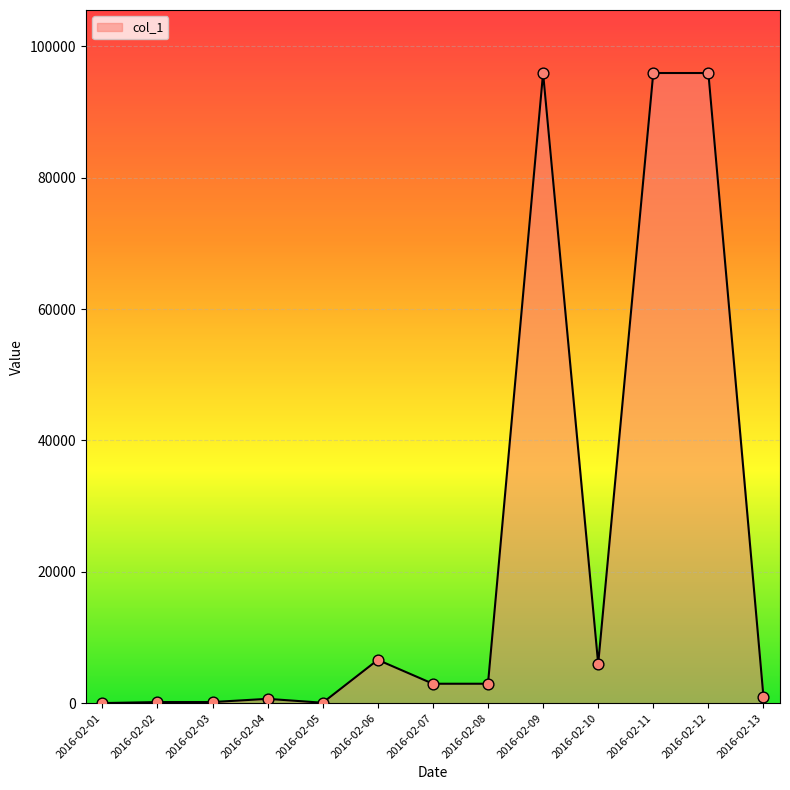

What is the change in value from 2016-02-02 to 2016-02-13?

+793